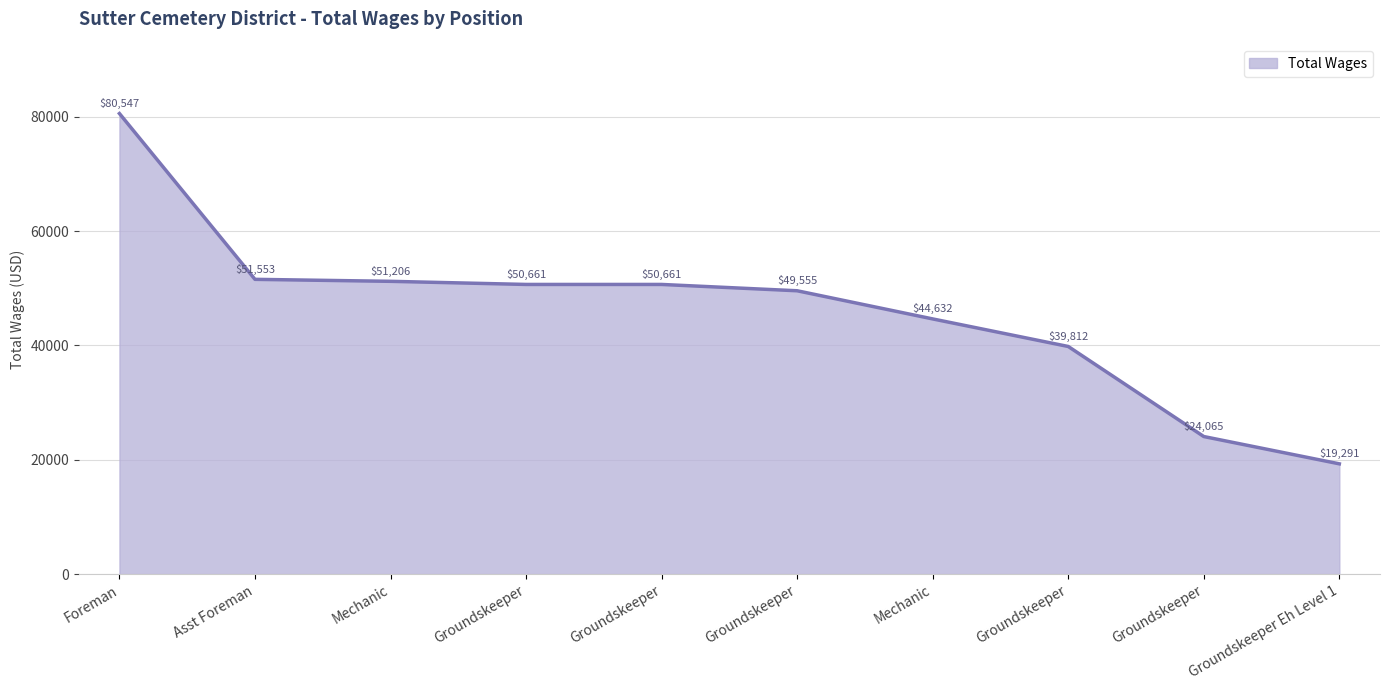

How many lines are shown in the chart?

1